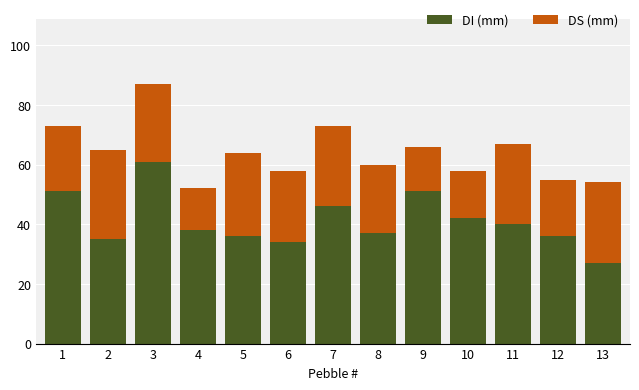

Reading left to right, what are the values for DI (mm)?

51	35	61	38	36	34	46	37	51	42	40	36	27